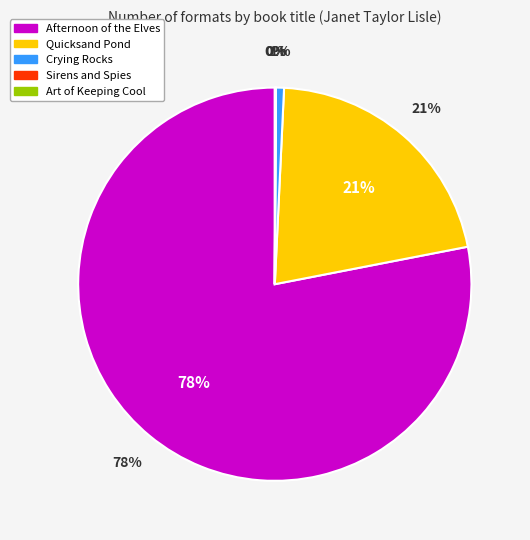

How many segments does this pie chart have?

5